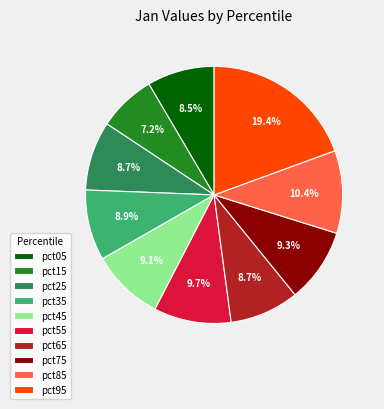

What is the largest slice in the pie chart?

pct95